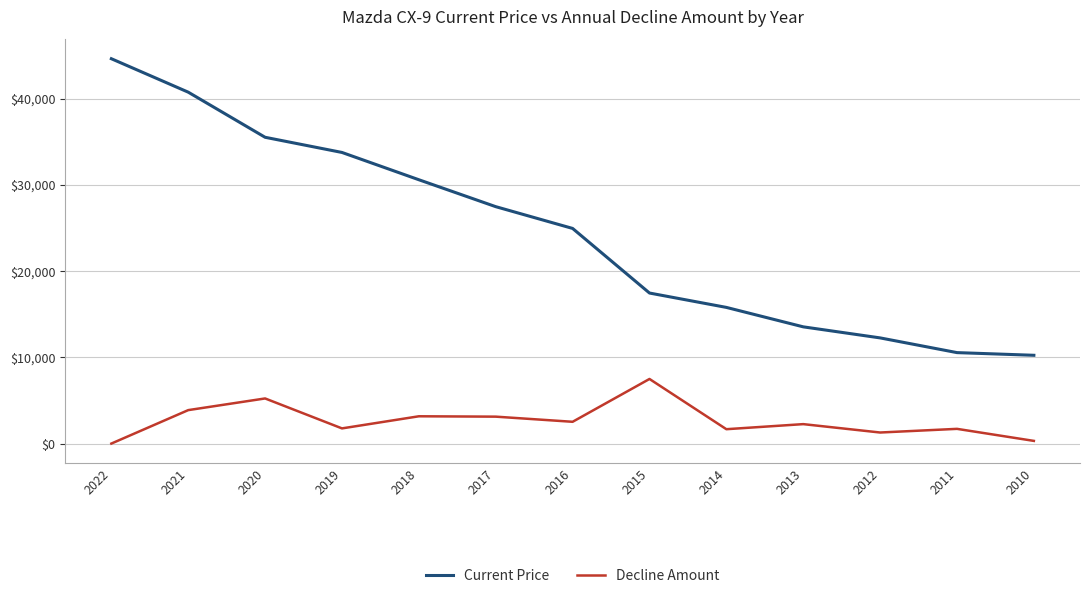

Which series has the largest range (max minus min)?

Current Price